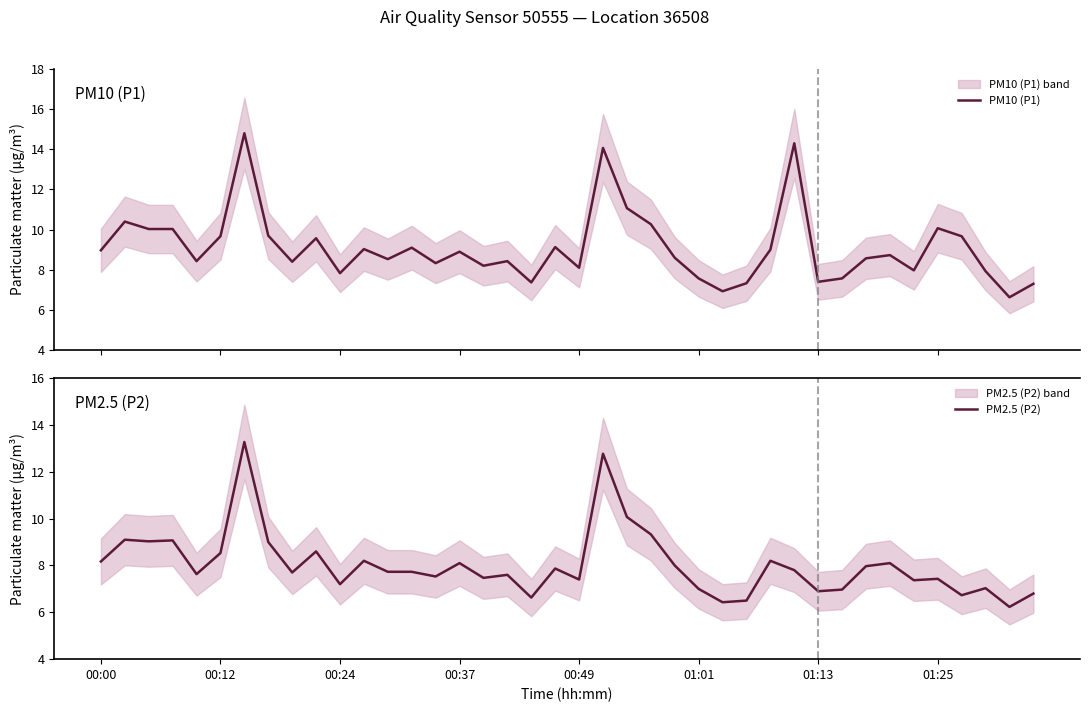

What is the maximum value for PM10 (P1)?

14.8